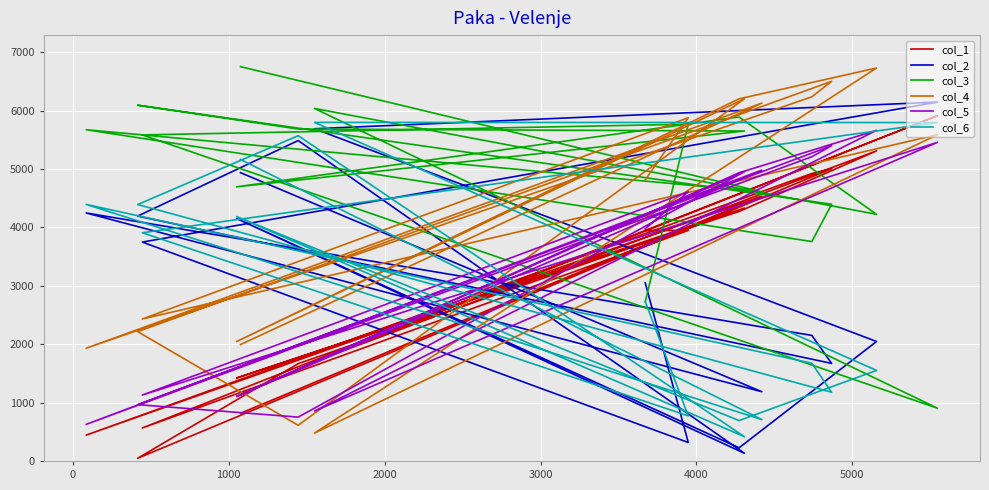

At how many categories does at least one series exceed 2490?

16